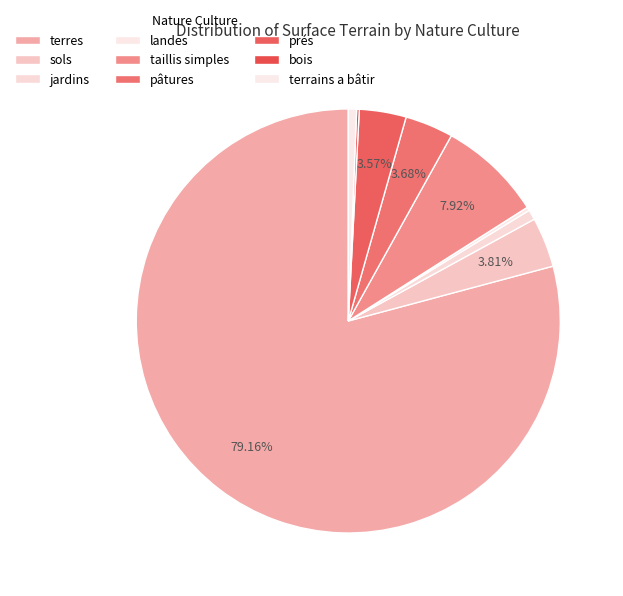

The terrains a bâtir slice represents 11% of the pie. True or false?

False